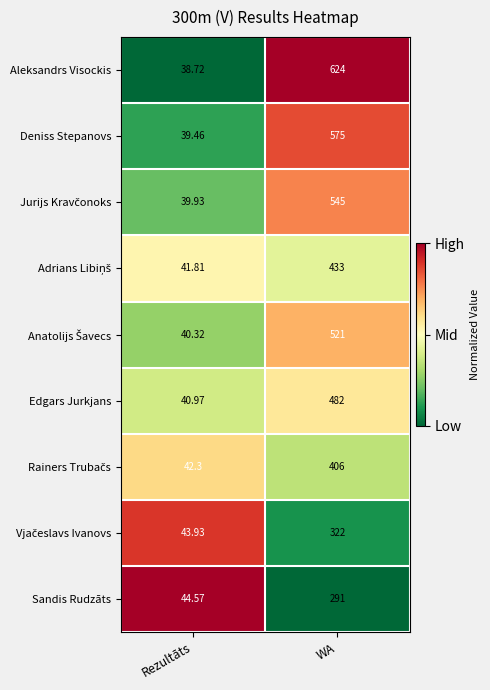

Which series has the largest total across all categories?

Aleksandrs Visockis